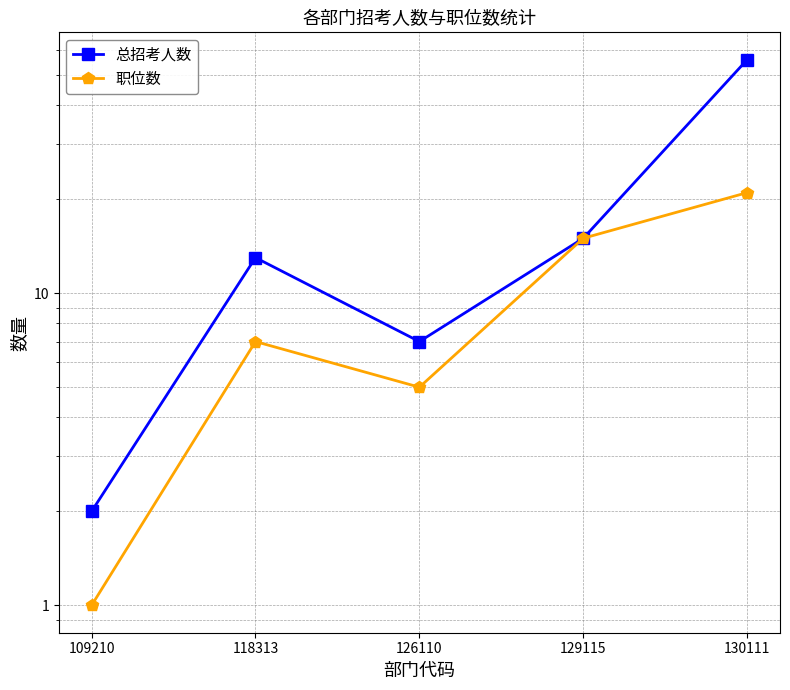

Which series has the largest range (max minus min)?

总招考人数